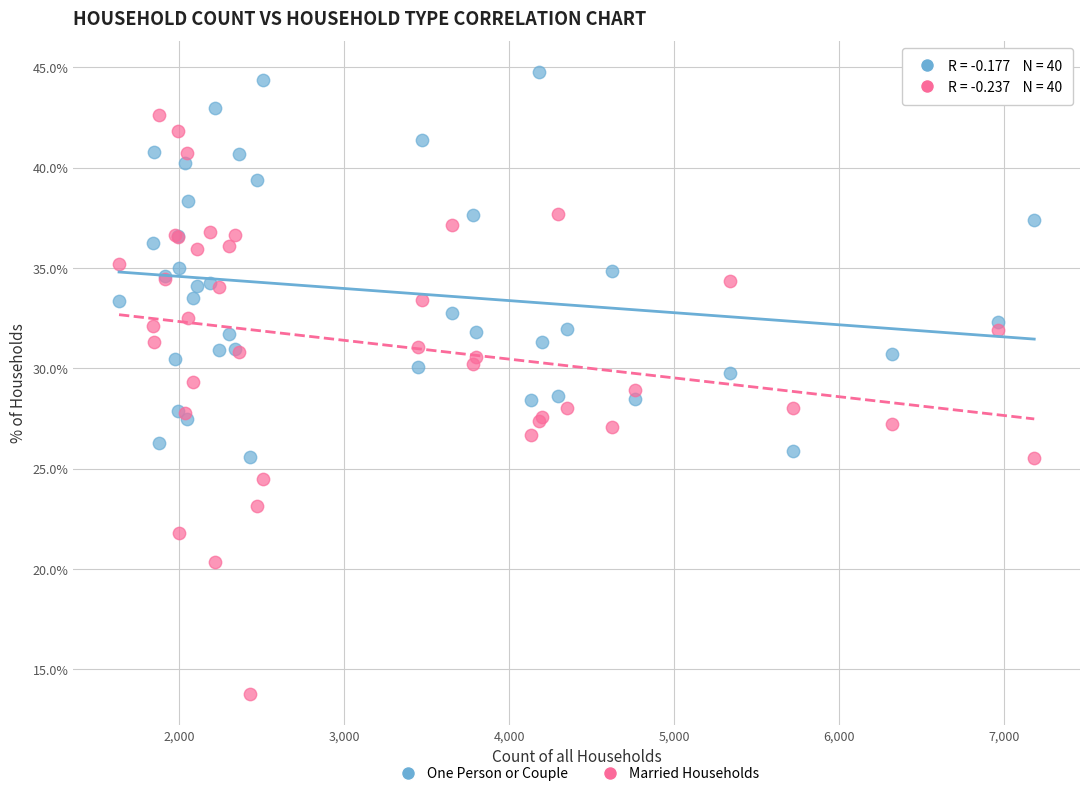

What is the X range (max minus min) for the scatter plot?

5544.0